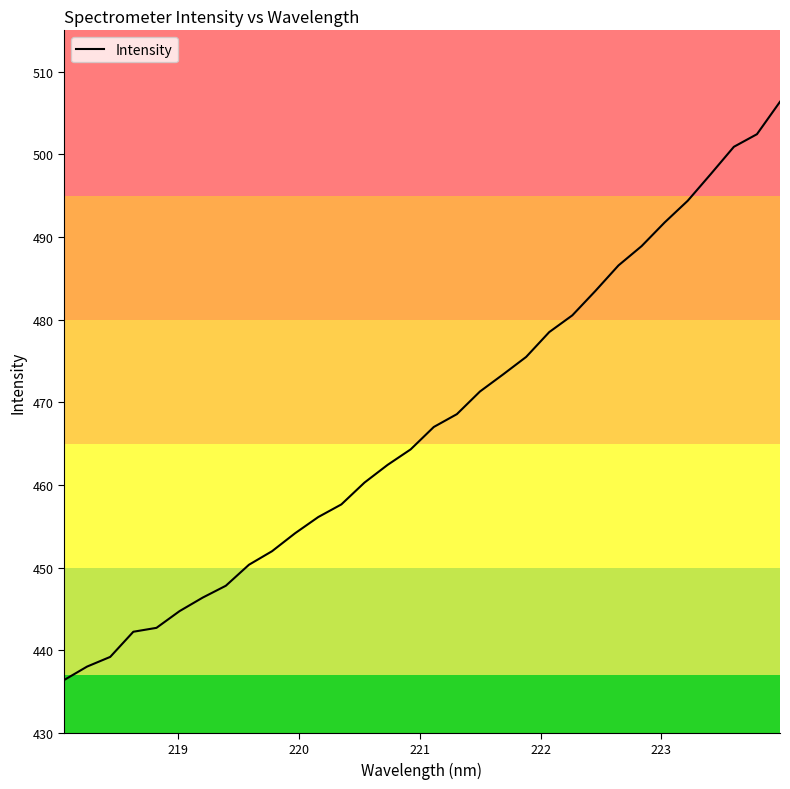

Count the number of categories in the chart.

32